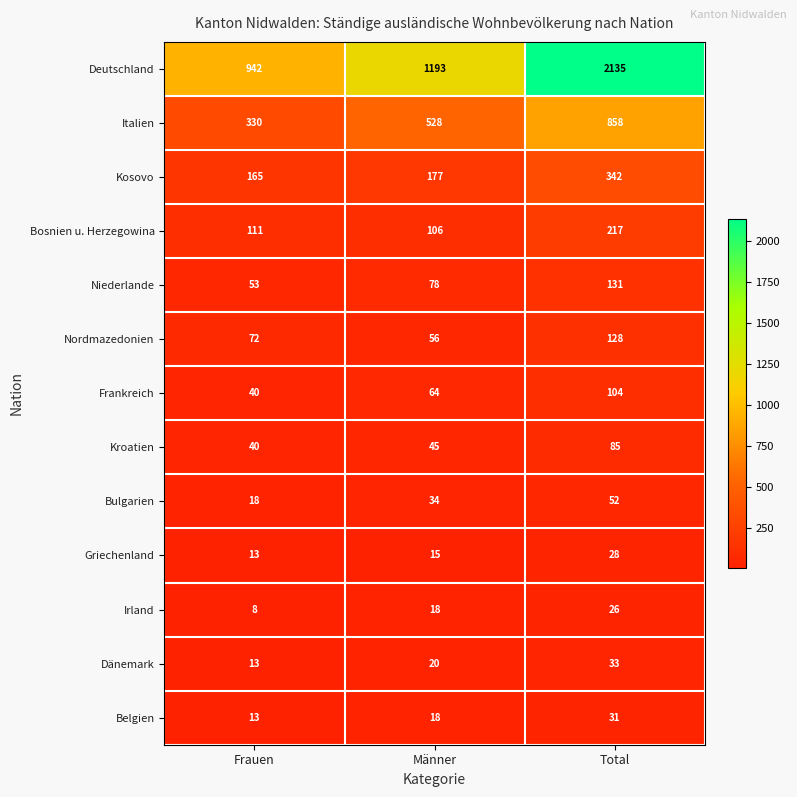

Which series has the largest total across all categories?

Deutschland